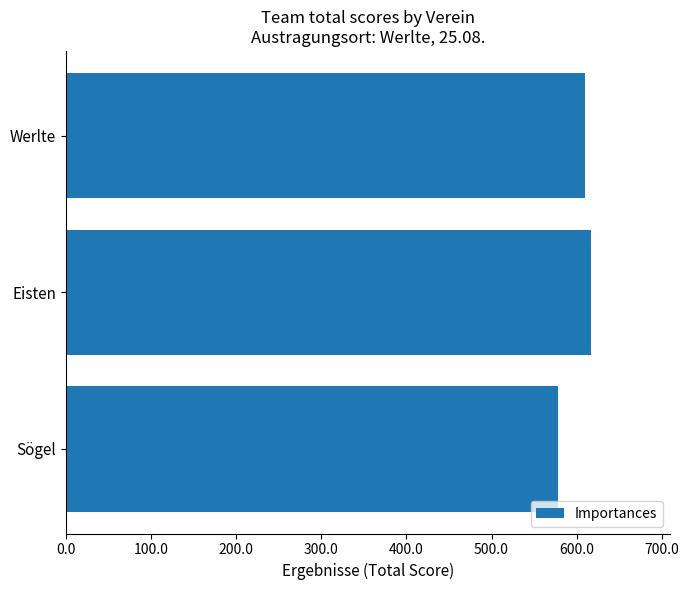

What is the approximate value at Eisten?

616.9